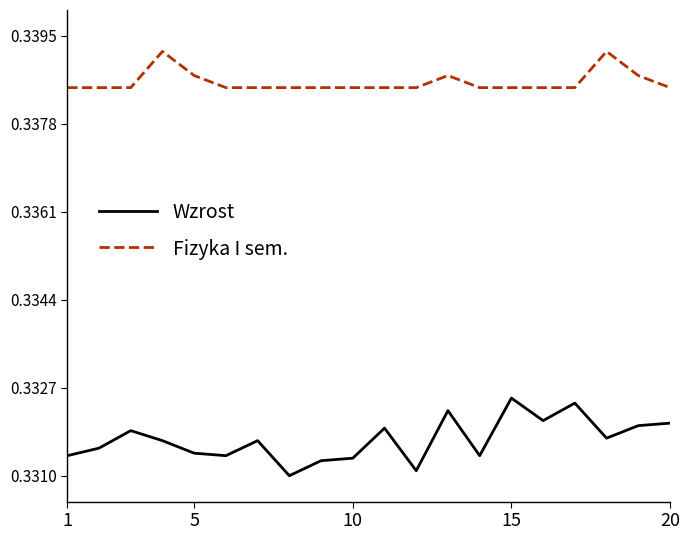

Which series has the largest total across all categories?

Fizyka I sem.